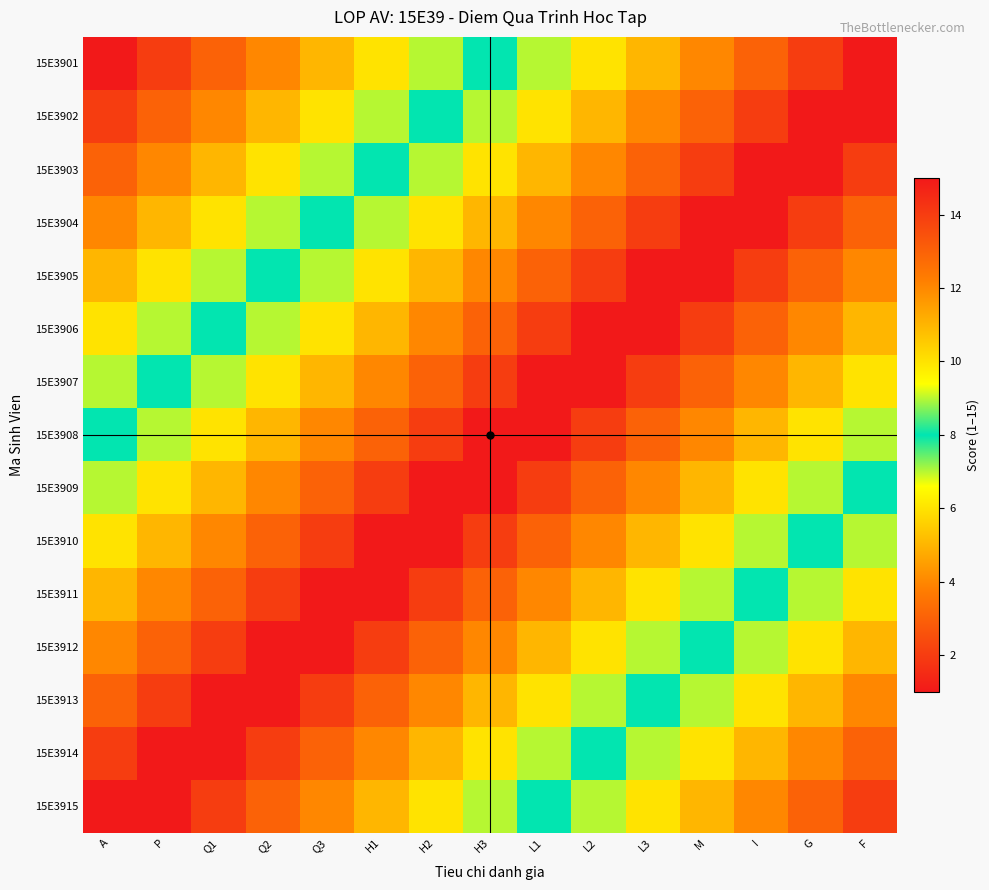

What is the smallest value displayed?

1